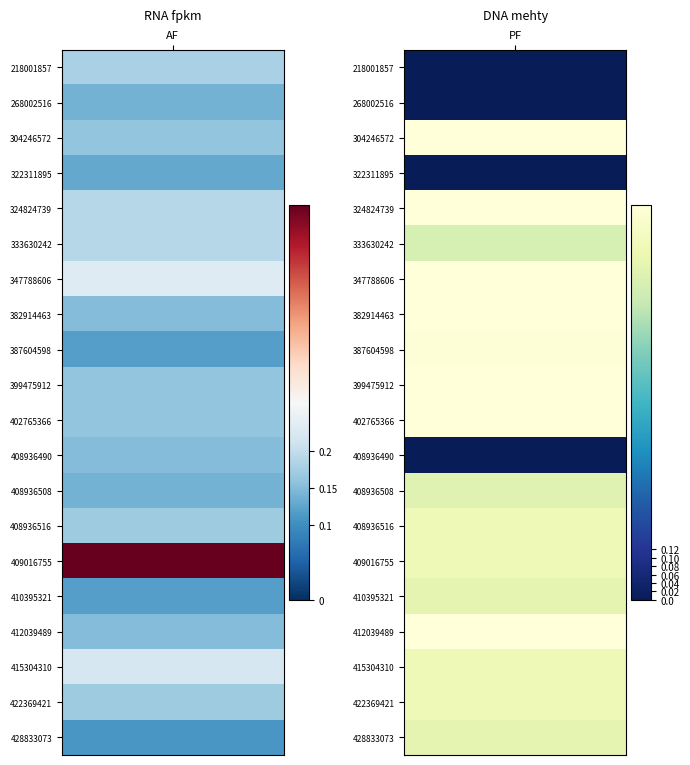

Is it true that 304246572 equals 0.2 at 0?

True